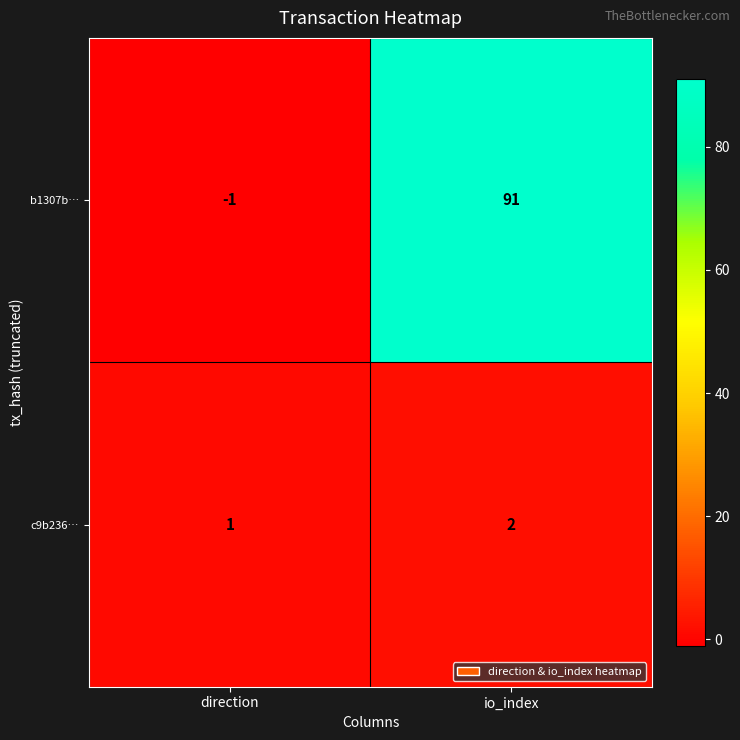

Read the b1307b… value at io_index.

91